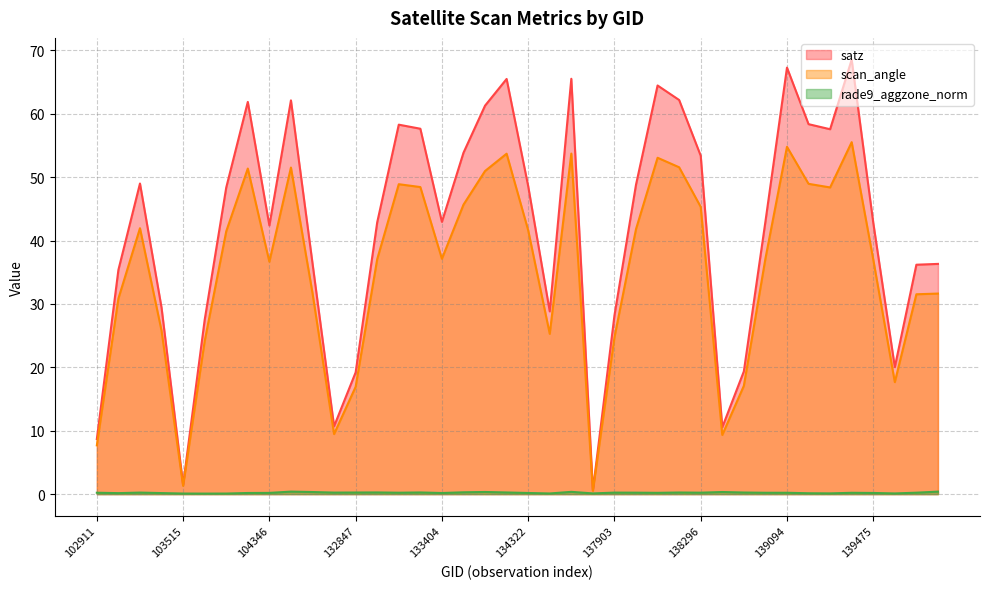

Reading left to right, transcribe all the data shown in this chart.

satz: 102911=8.7	103031=35.4	103278=49.0	103396=29.4	103515=1.5	103634=27.5	103752=48.4	103868=61.9	104346=42.4	132296=62.1	132488=36.4	132669=10.7	132847=19.2	133027=42.9	133209=58.3	133223=57.6	133404=42.9	134124=53.8	134138=61.3	134308=65.5	134322=48.6	134505=28.8	137322=65.5	137715=0.6	137903=28.2	138092=48.8	138105=64.5	138282=62.2	138296=53.4	138688=10.5	138881=19.4	139080=43.0	139094=67.3	139269=58.4	139283=57.5	139462=68.5	139475=42.8	139672=20.0	140059=36.2	143151=36.3
scan_angle: 102911=7.7	103031=30.9	103278=41.9	103396=25.8	103515=1.3	103634=24.1	103752=41.5	103868=51.4	104346=36.6	132296=51.5	132488=31.7	132669=9.5	132847=16.9	133027=37.1	133209=48.9	133223=48.4	133404=37.1	134124=45.6	134138=51.0	134308=53.7	134322=41.6	134505=25.3	137322=53.7	137715=0.5	137903=24.7	138092=41.8	138105=53.0	138282=51.5	138296=45.3	138688=9.3	138881=17.1	139080=37.1	139094=54.8	139269=48.9	139283=48.4	139462=55.5	139475=37.0	139672=17.7	140059=31.5	143151=31.6
rade9_aggzone_norm: 102911=0.2	103031=0.2	103278=0.2	103396=0.2	103515=0.1	103634=0.1	103752=0.1	103868=0.2	104346=0.2	132296=0.4	132488=0.3	132669=0.2	132847=0.3	133027=0.3	133209=0.2	133223=0.3	133404=0.2	134124=0.3	134138=0.3	134308=0.3	134322=0.2	134505=0.1	137322=0.4	137715=0.1	137903=0.2	138092=0.2	138105=0.2	138282=0.3	138296=0.2	138688=0.3	138881=0.3	139080=0.2	139094=0.2	139269=0.1	139283=0.1	139462=0.2	139475=0.2	139672=0.1	140059=0.2	143151=0.4